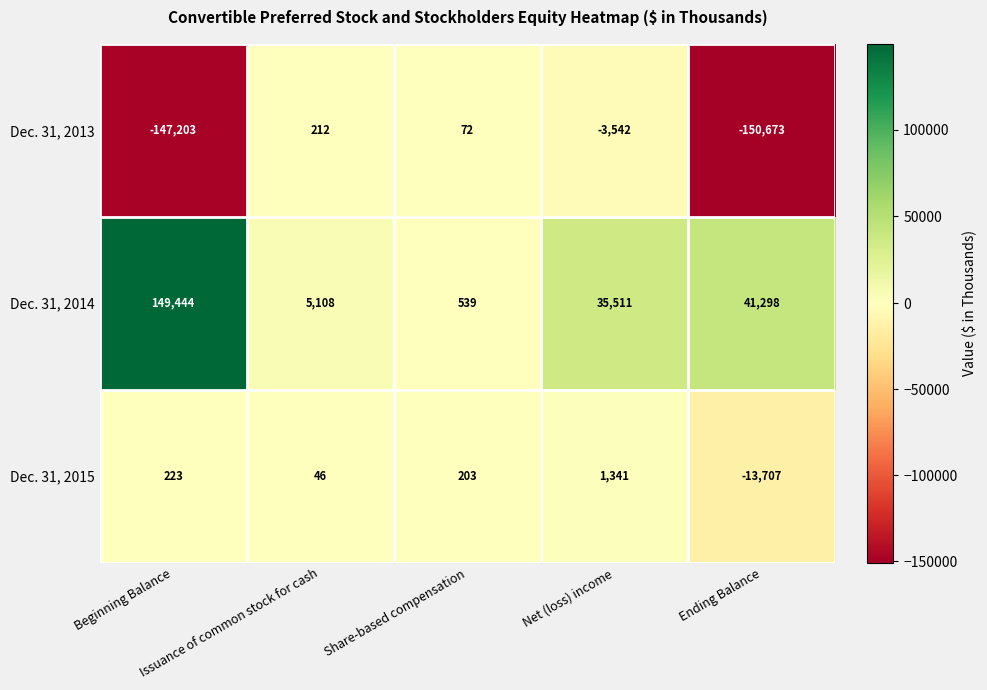

At Share-based compensation, list the series in order from smallest to largest.

Dec. 31, 2013, Dec. 31, 2015, Dec. 31, 2014